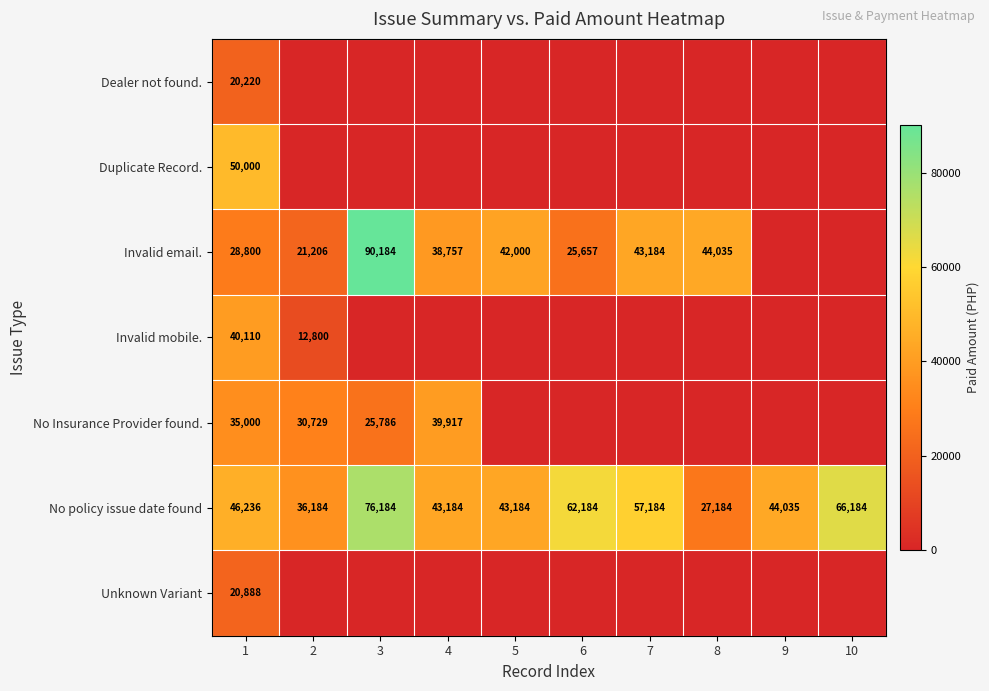

The Invalid email. series shows 26529 at 3. True or false?

False